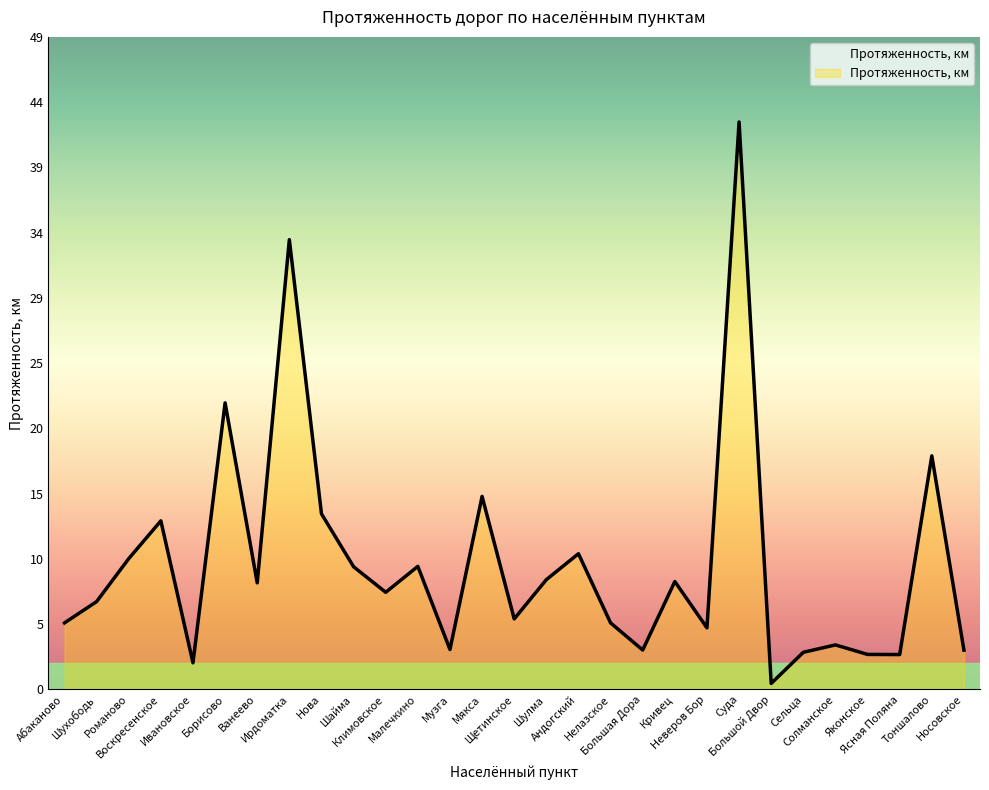

What is the greatest value displayed?

42.7